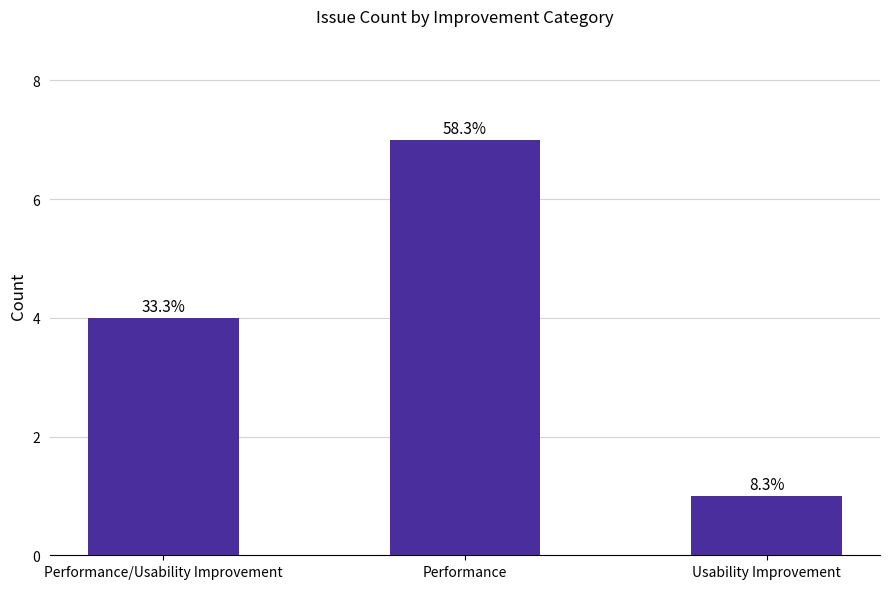

What is the sum of the values at Performance and Performance/Usability Improvement?

11